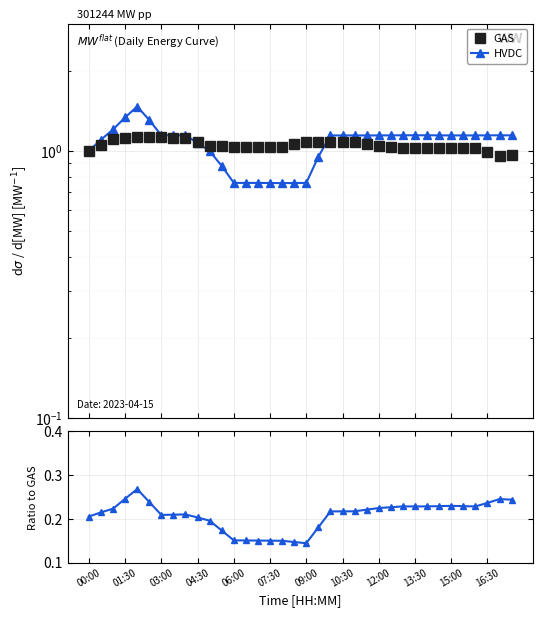

True or false: HVDC has a value of 0.6 at 04:30.

False